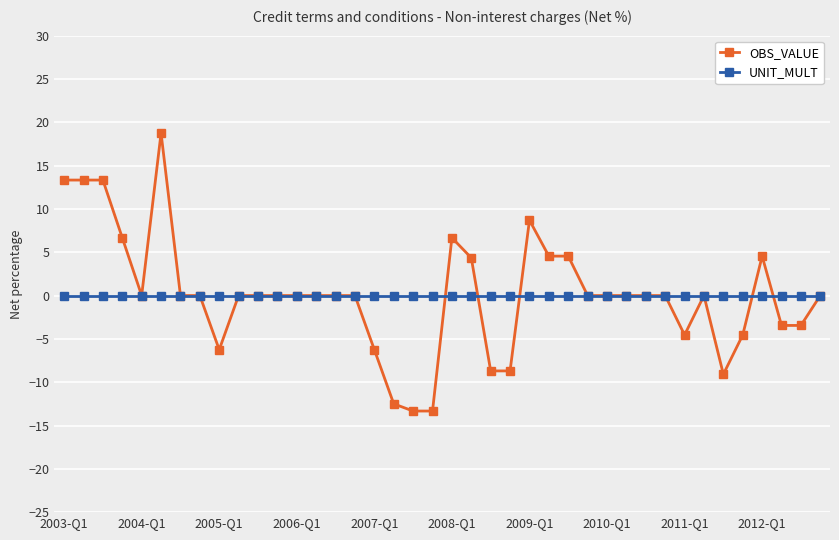

What is the maximum value shown in the chart?

18.8